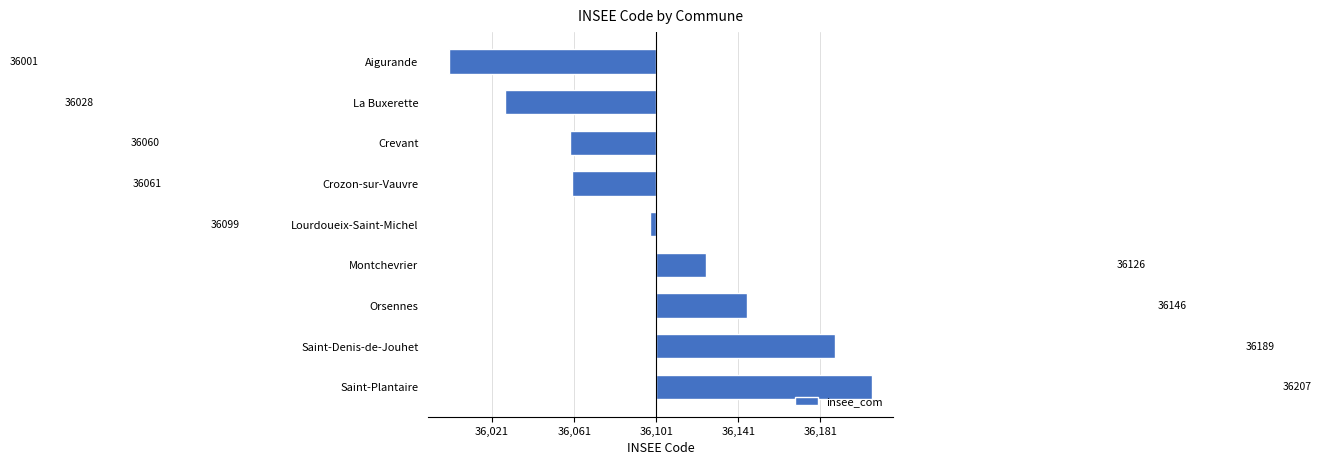

Does the chart contain any negative values?

Yes